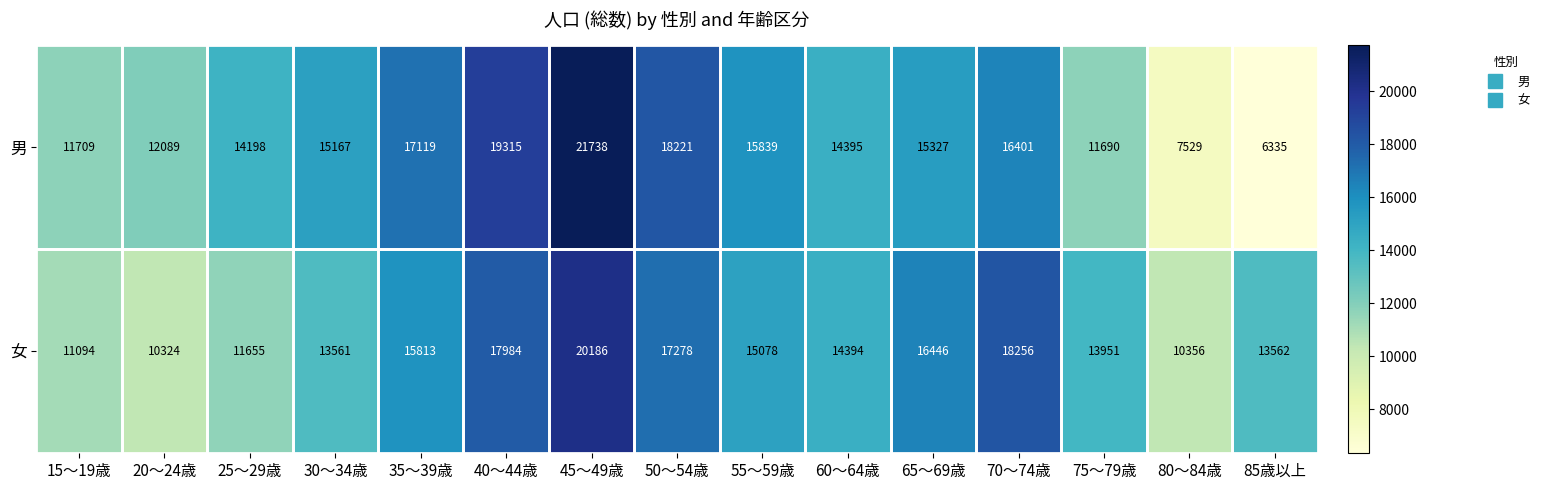

What is the difference between the maximum and minimum values in the 男 series?

15403